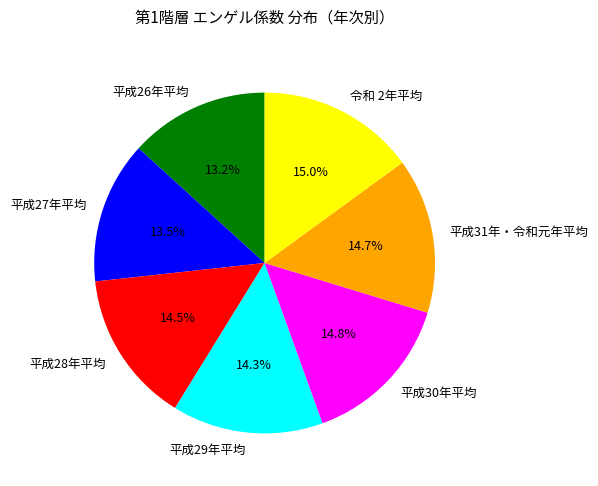

What percentage do 令和 2年平均 and 平成31年・令和元年平均 together represent?

29.7%